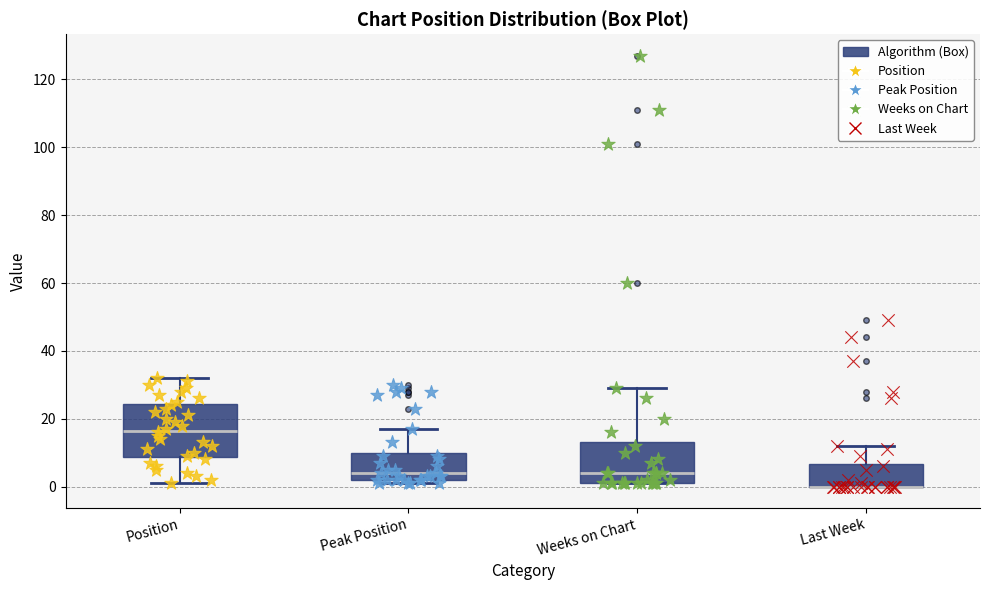

Where is the upper edge of the box for Position on the y-axis? The values are not printed on the chart, so give them approximately, as read against the axis.

24